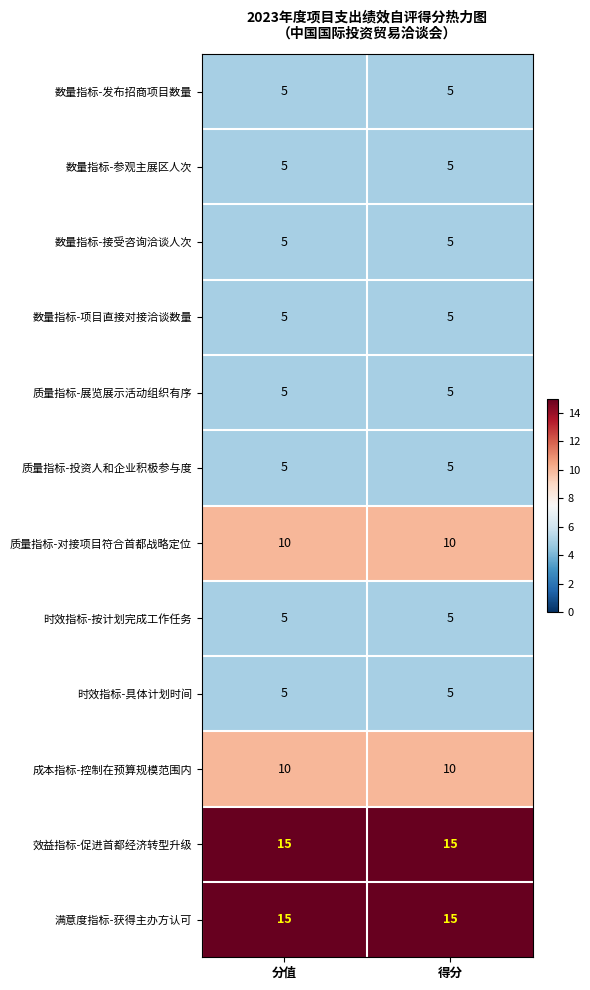

Reading left to right, list all the values displayed in this chart.

数量指标-发布招商项目数量: 分值=5	得分=5
数量指标-参观主展区人次: 分值=5	得分=5
数量指标-接受咨询洽谈人次: 分值=5	得分=5
数量指标-项目直接对接洽谈数量: 分值=5	得分=5
质量指标-展览展示活动组织有序: 分值=5	得分=5
质量指标-投资人和企业积极参与度: 分值=5	得分=5
质量指标-对接项目符合首都战略定位: 分值=10	得分=10
时效指标-按计划完成工作任务: 分值=5	得分=5
时效指标-具体计划时间: 分值=5	得分=5
成本指标-控制在预算规模范围内: 分值=10	得分=10
效益指标-促进首都经济转型升级: 分值=15	得分=15
满意度指标-获得主办方认可: 分值=15	得分=15